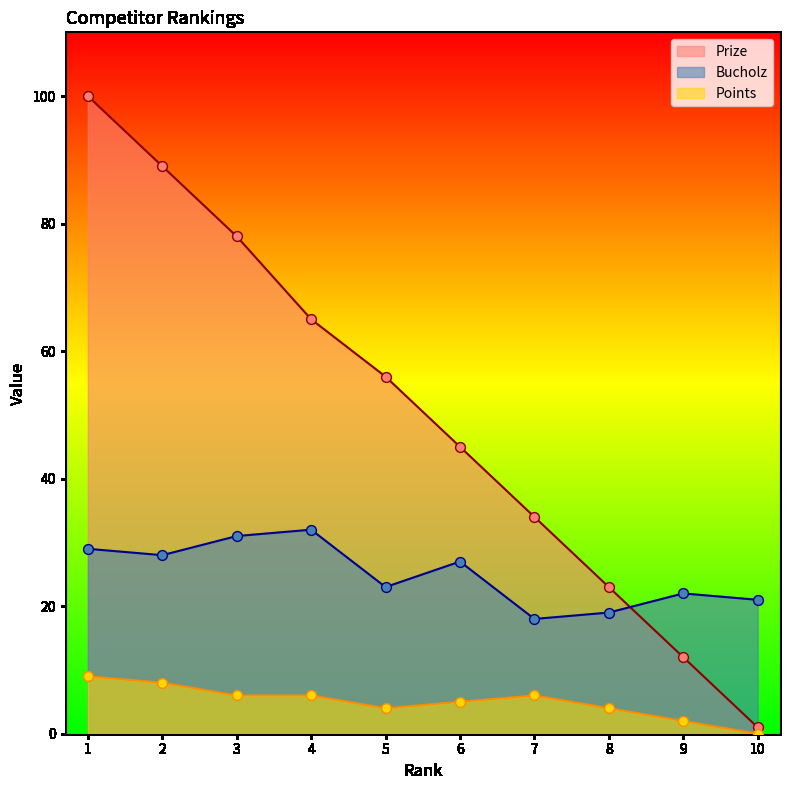

What are all the series names shown in the legend?

Prize, Bucholz, Points